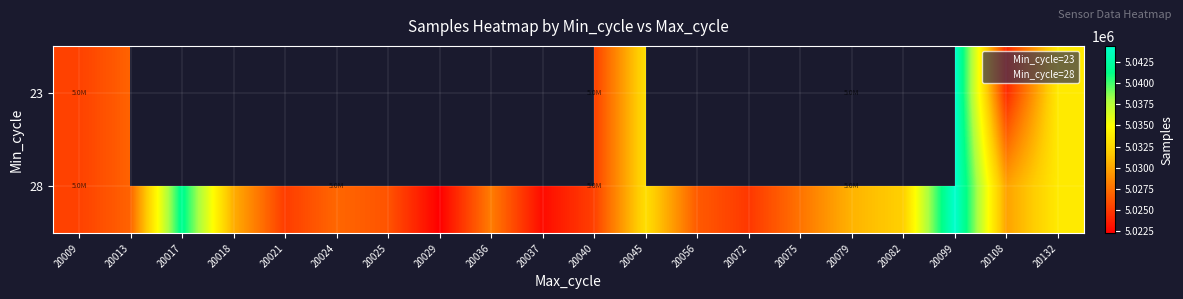

What is the sum of the 28 values at 20024 and 20025?

10053289.0